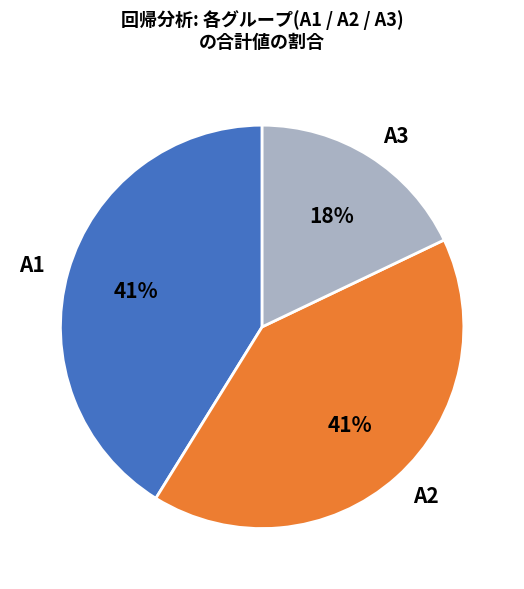

To the nearest percent, what portion does A2 represent?

41%